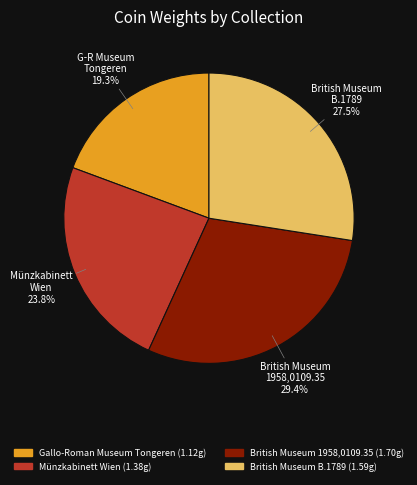

To the nearest percent, what is the difference between the largest and smallest slice percentages?

10%